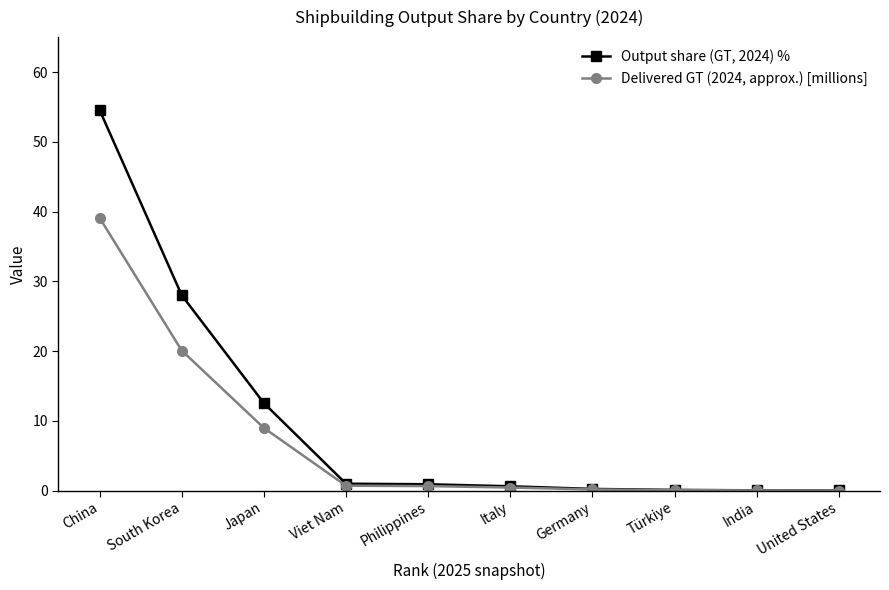

What is the difference between the highest and lowest values at South Korea?

7.9